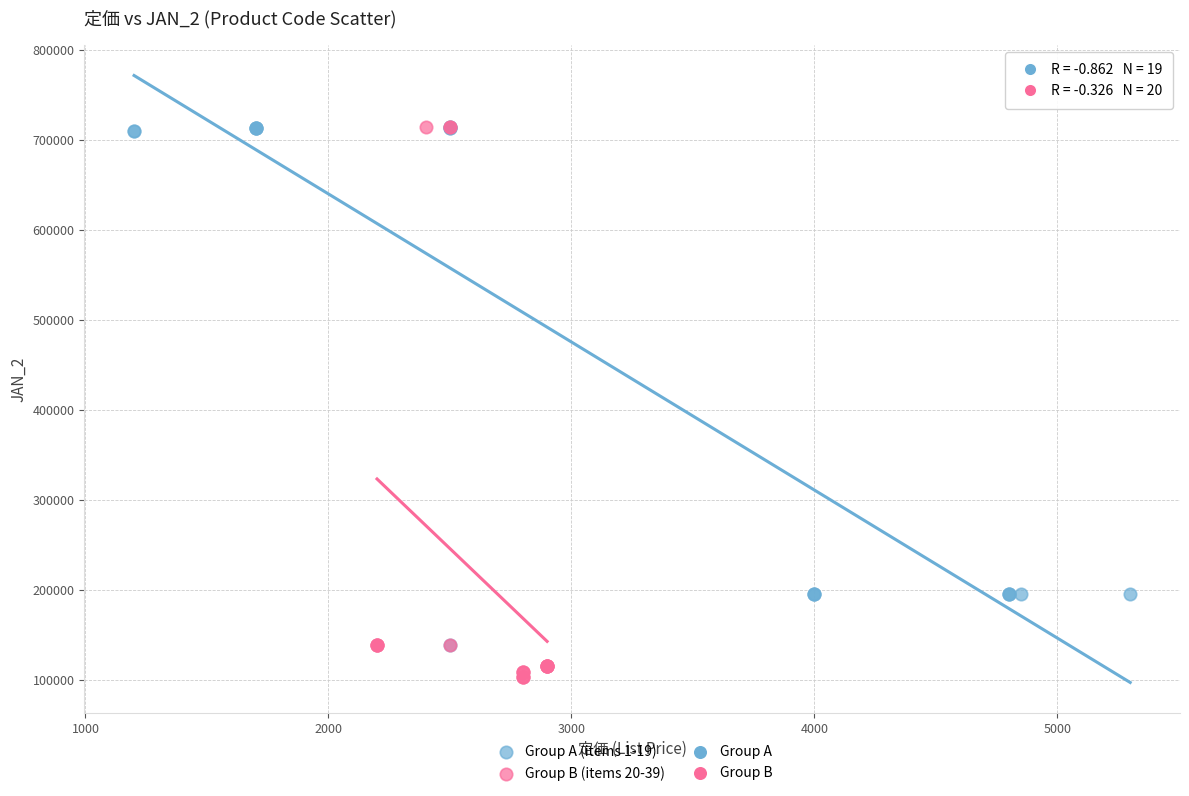

Which series reaches the minimum Y coordinate?

Group B (items 20-39)